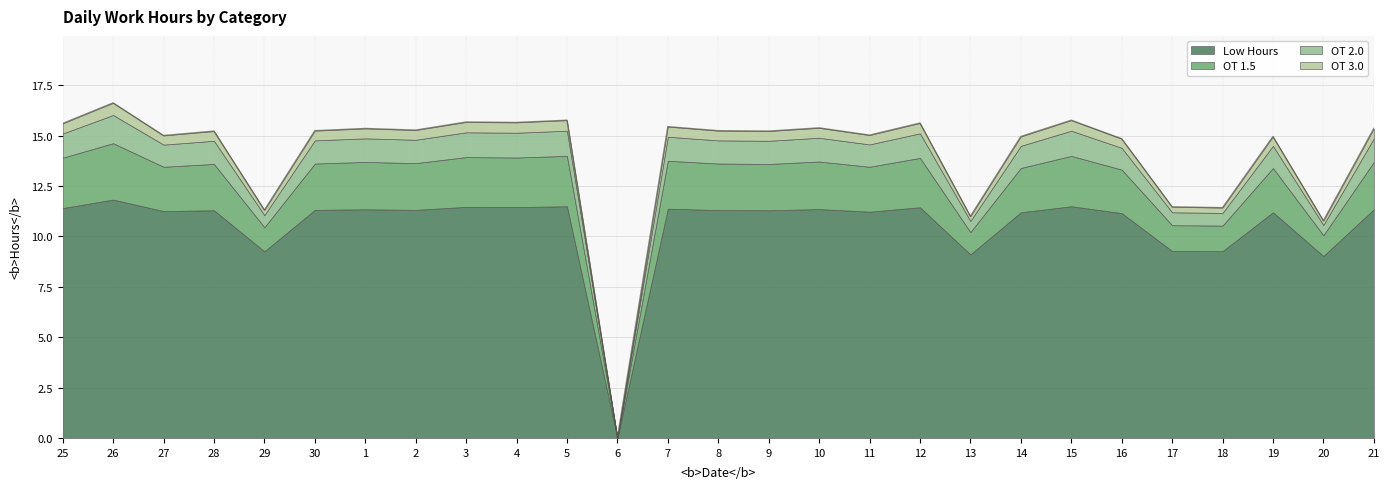

What is the sum of all OT 2.0 values?

27.7